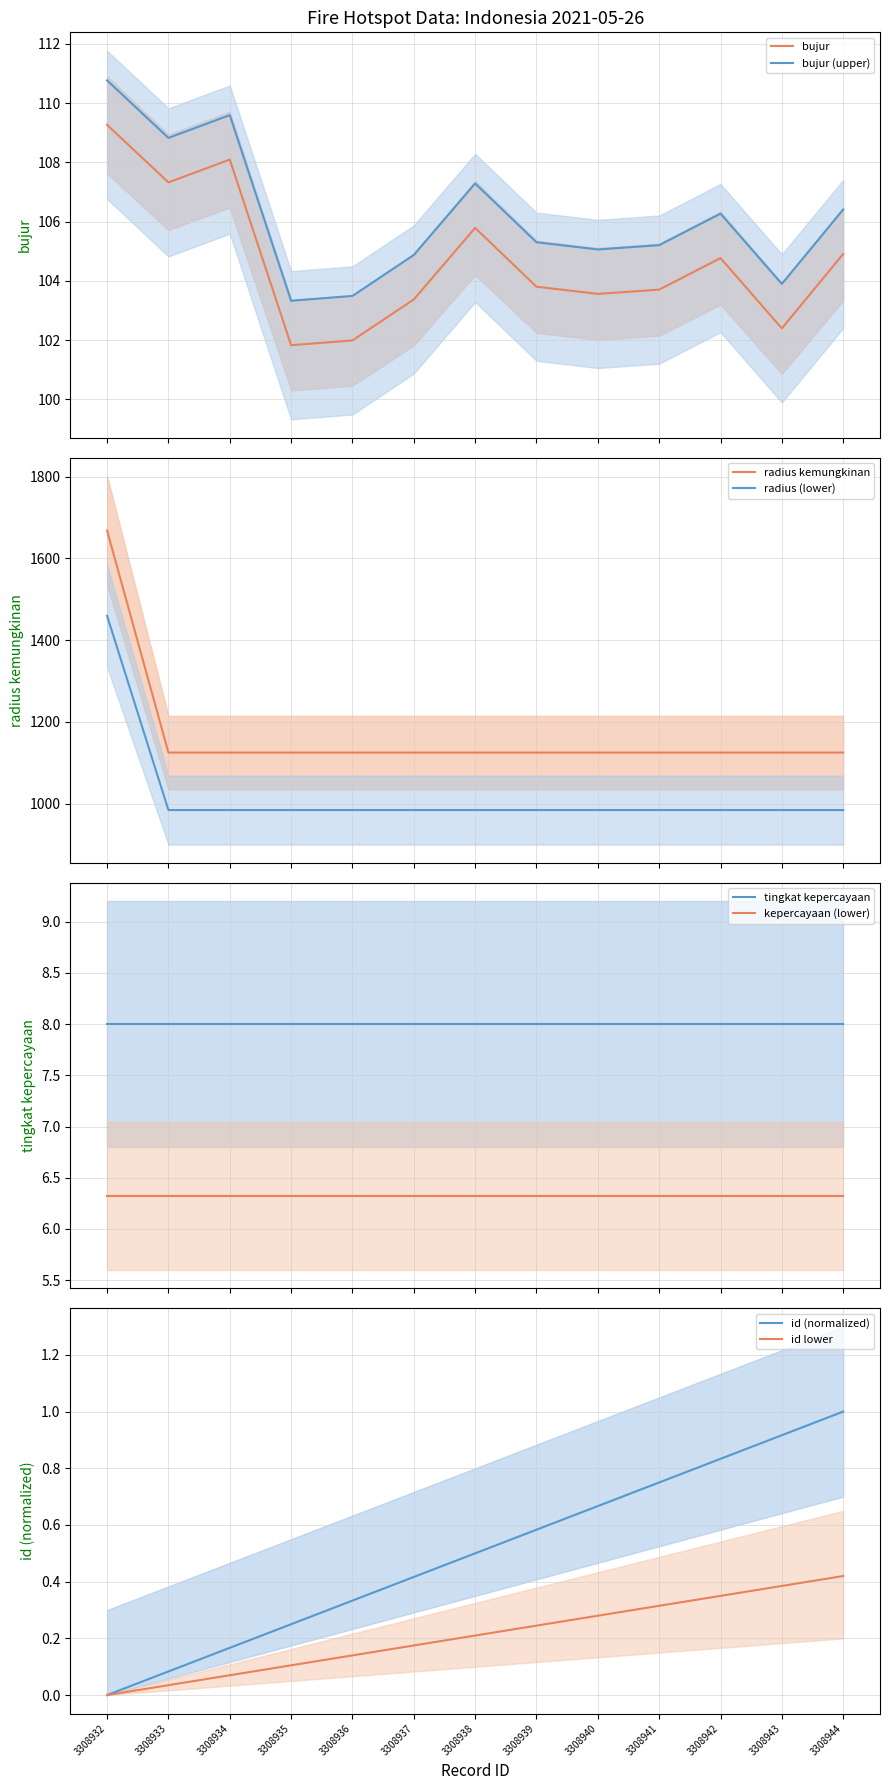

Which series has the widest spread of values?

radius kemungkinan